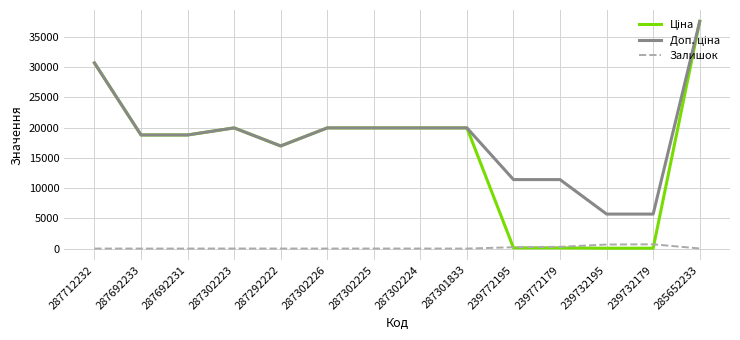

What is the spread (max minus min) of values at 287712232?

30717.1